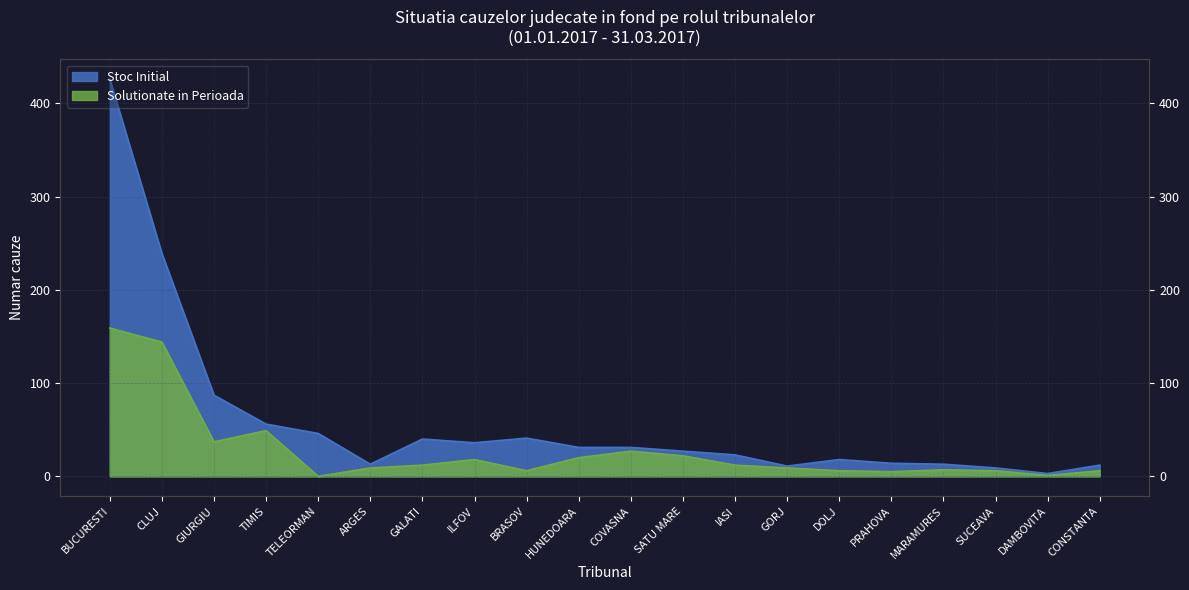

Which series changed the most between CLUJ and DOLJ?

Stoc Initial